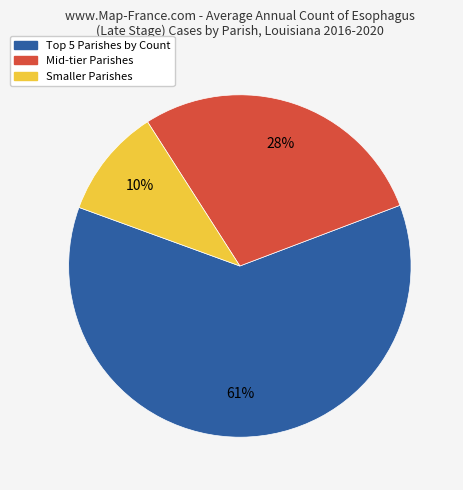

Which category accounts for the majority?

Top 5 Parishes by Count